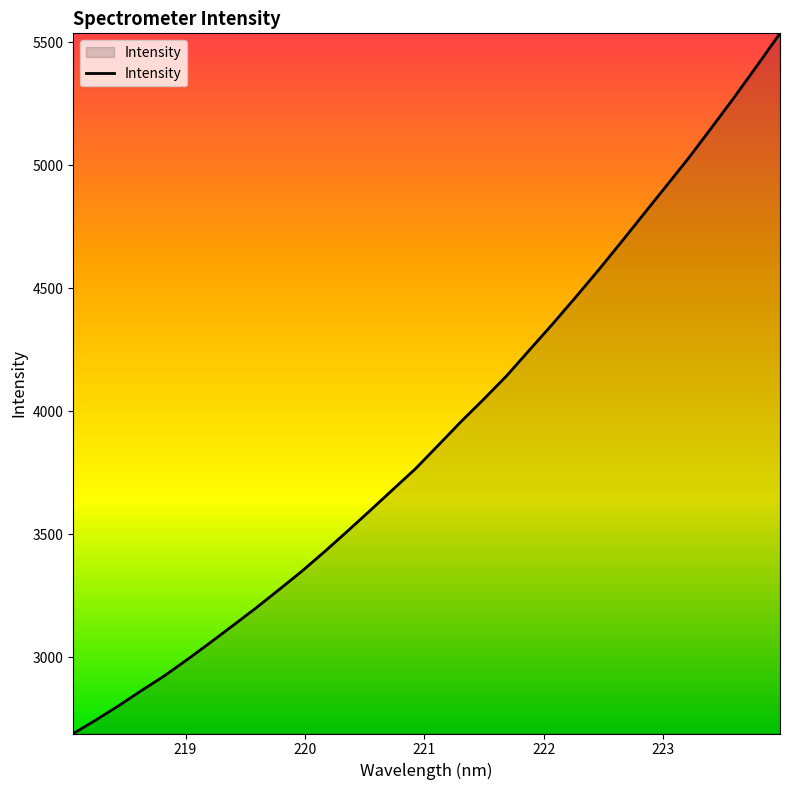

What is the minimum value shown in the chart?

2690.2